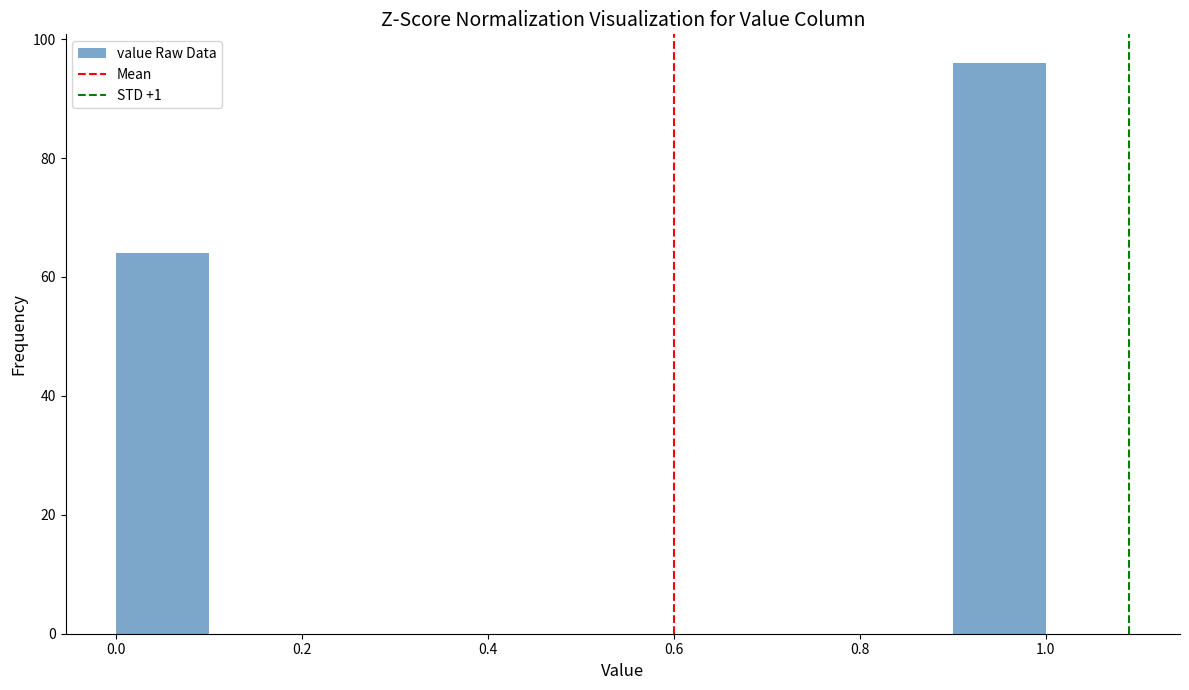

What is the height of the bar covering 0.9 to 1.0 on the x-axis? The values are not printed on the chart, so give them approximately, as read against the axis.

96